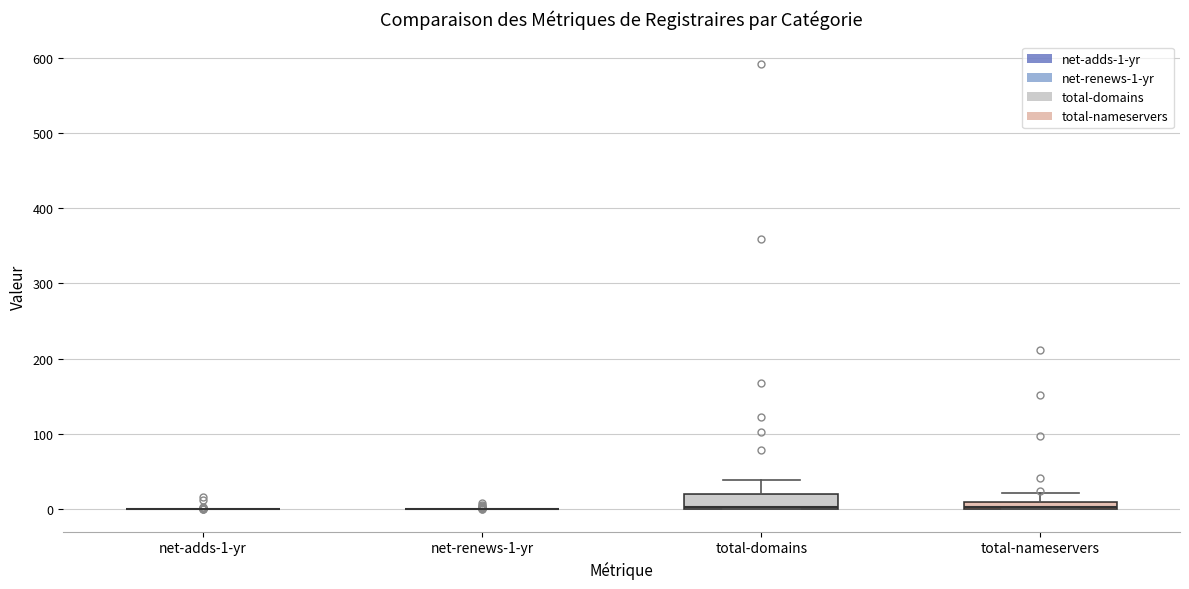

Which box is the tallest, from its lower edge to its upper edge?

total-domains